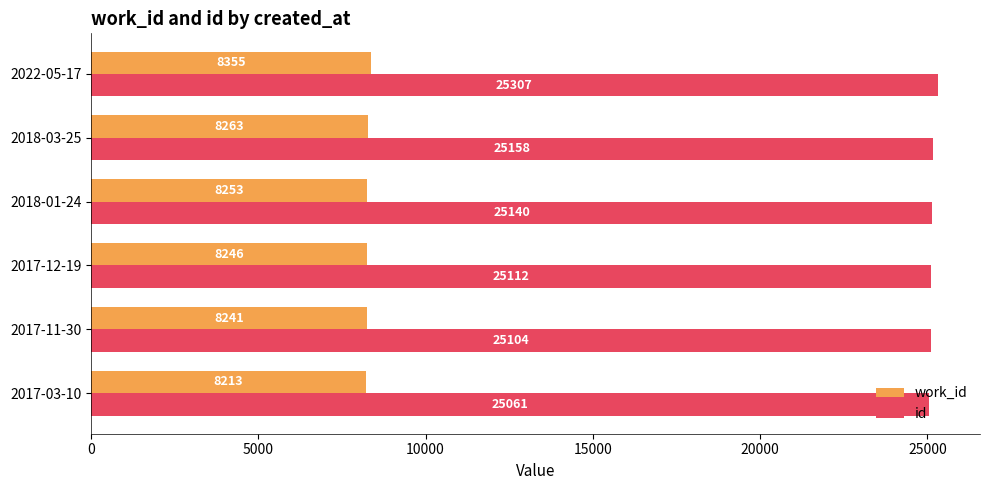

List the series in order of their overall mean, highest first.

id, work_id